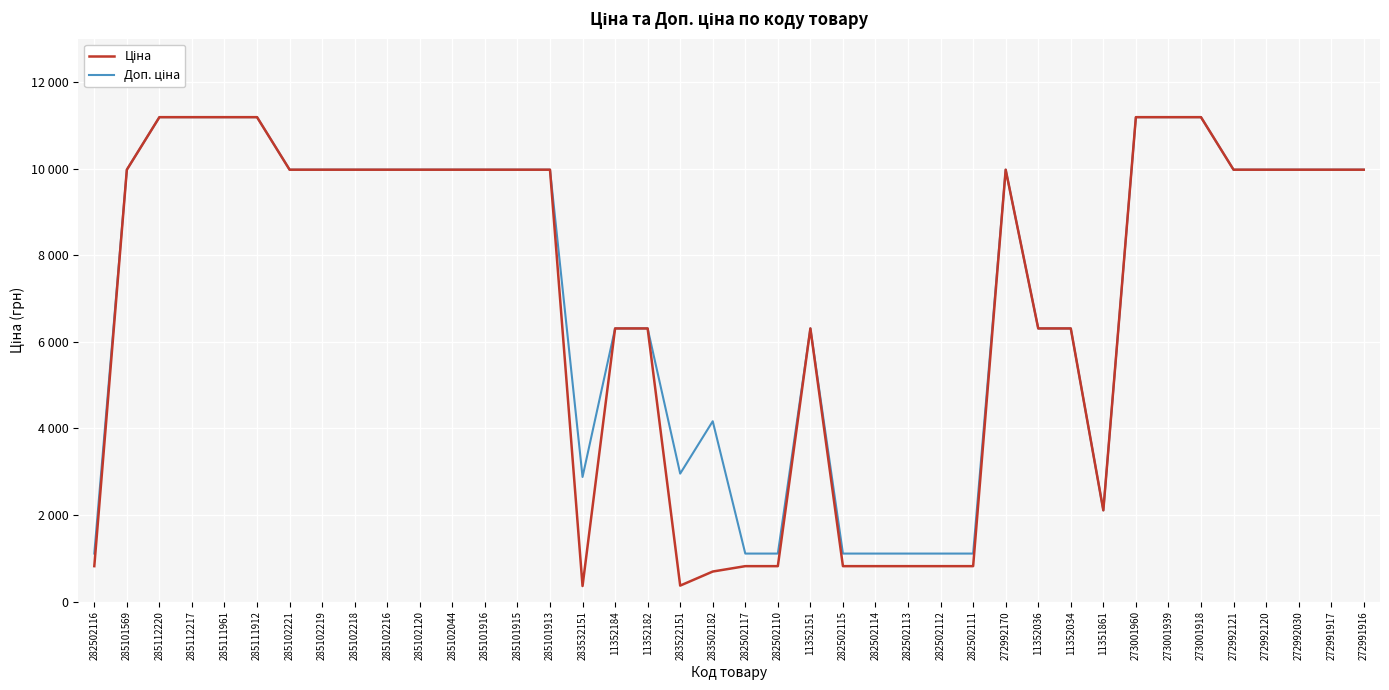

What is the minimum value for Ціна?

359.9